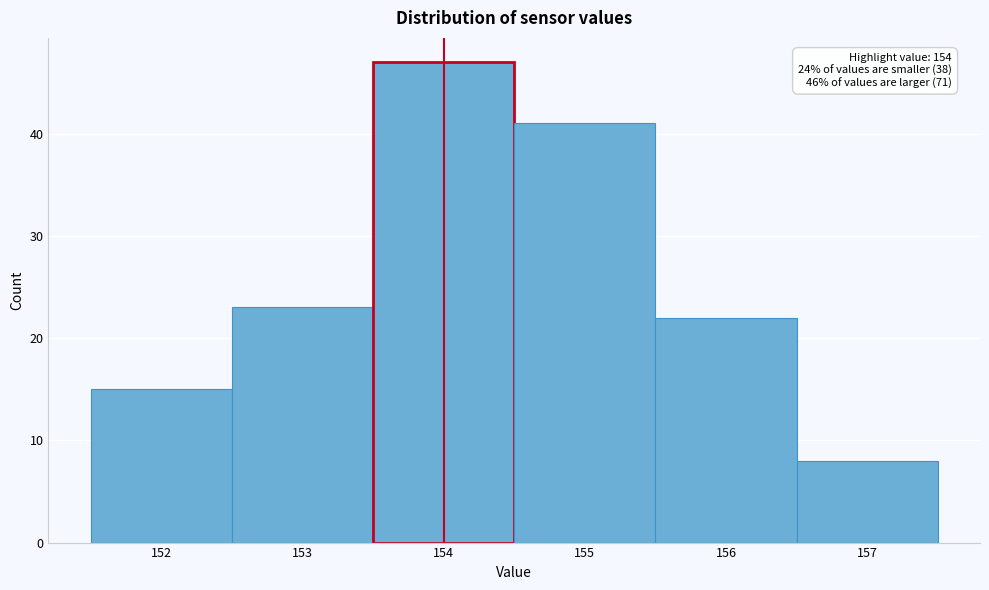

Which range on the x-axis has the tallest bar?

153.5 to 154.5